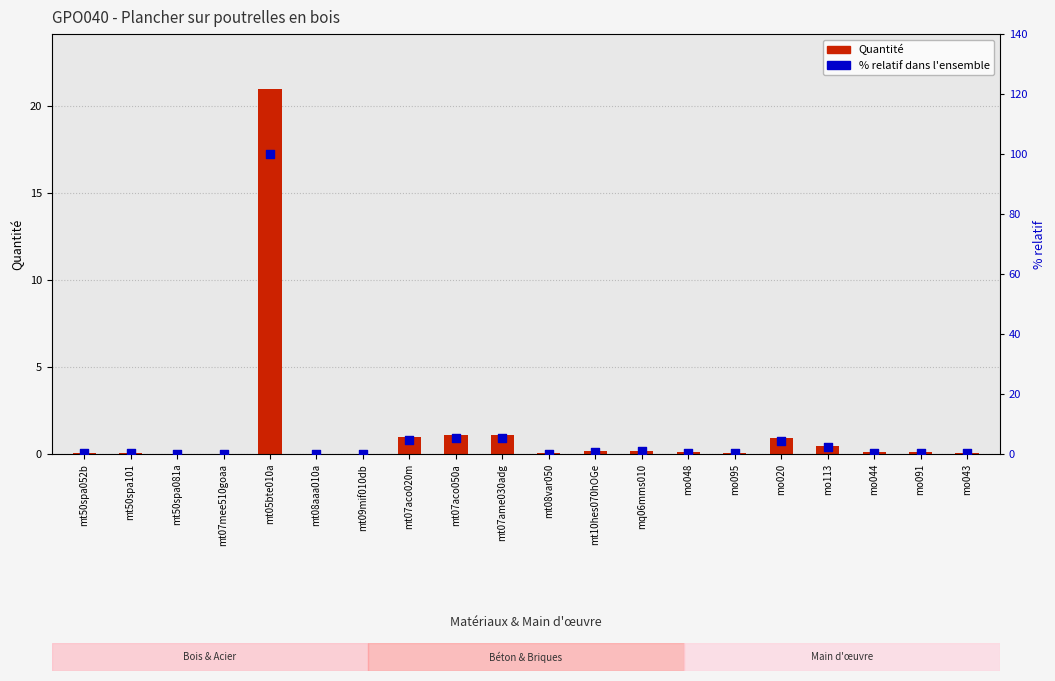

Which series has the largest total across all categories?

% relatif dans l'ensemble